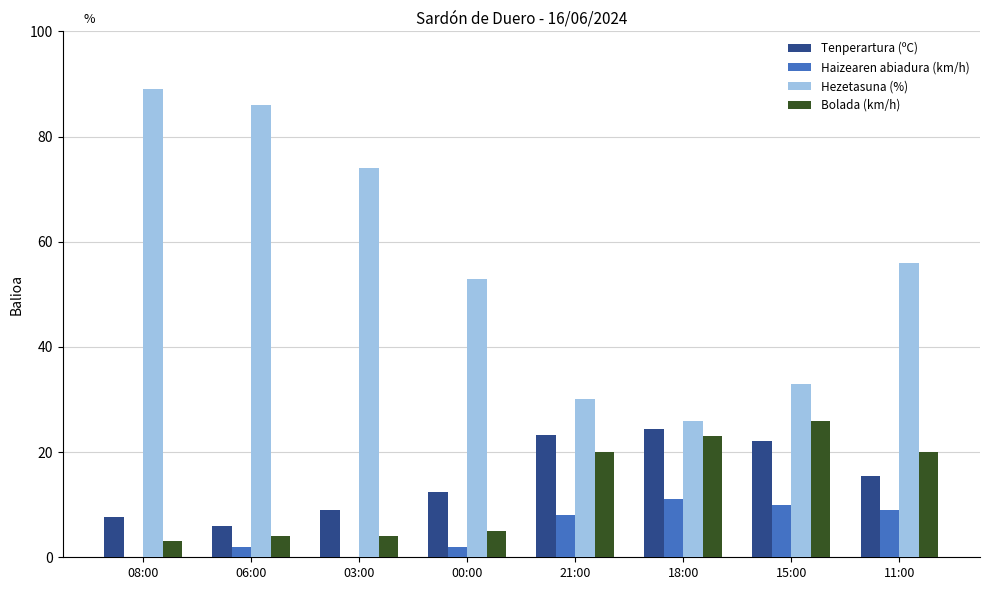

Where is Hezetasuna (%) nearest to the value 57?

11:00